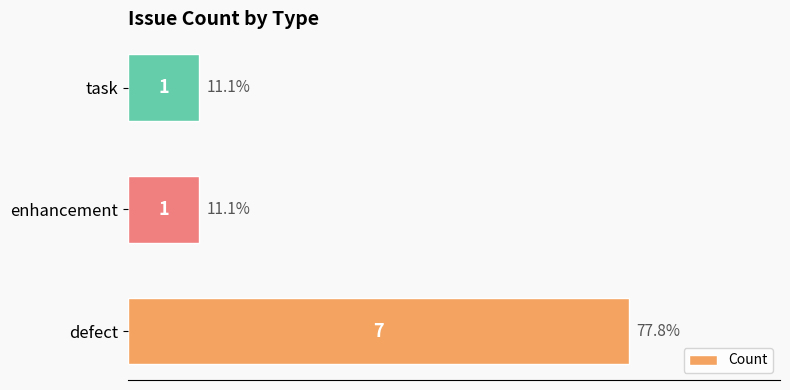

What is the change in value from defect to enhancement?

-6